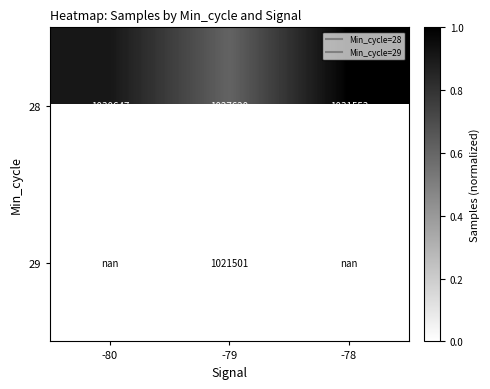

What is the difference between the maximum and minimum values in the 28 series?

0.4